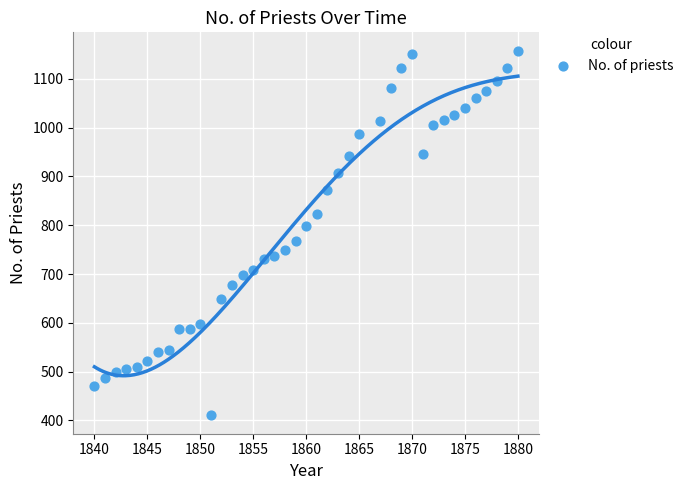

What is the range of X values (max minus min)?

40